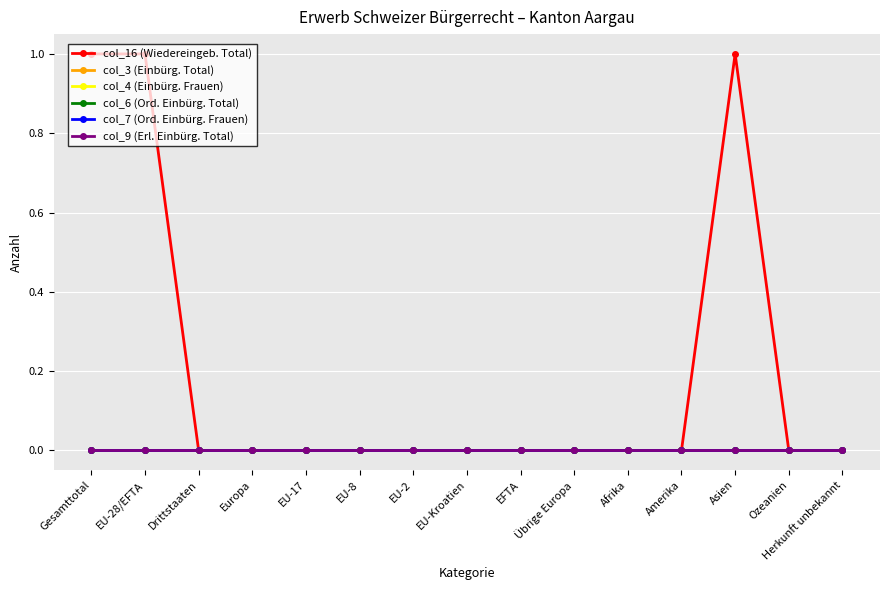

Is this an area chart (filled region under the line)?

No